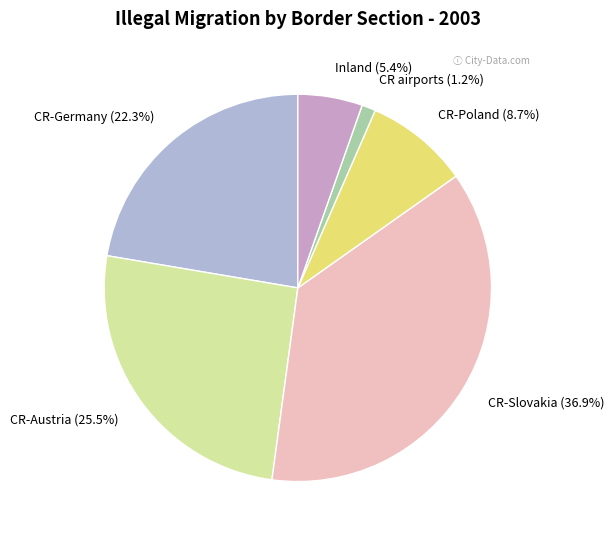

What percentage is the CR-Poland slice, to the nearest percent?

9%